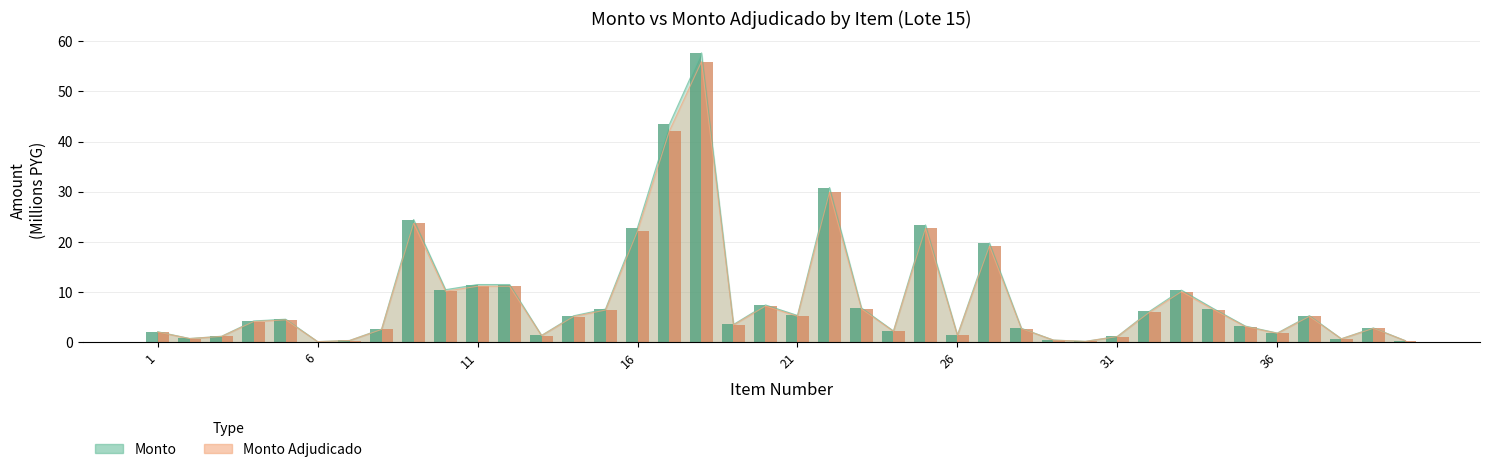

What is the minimum value for monto?

0.1